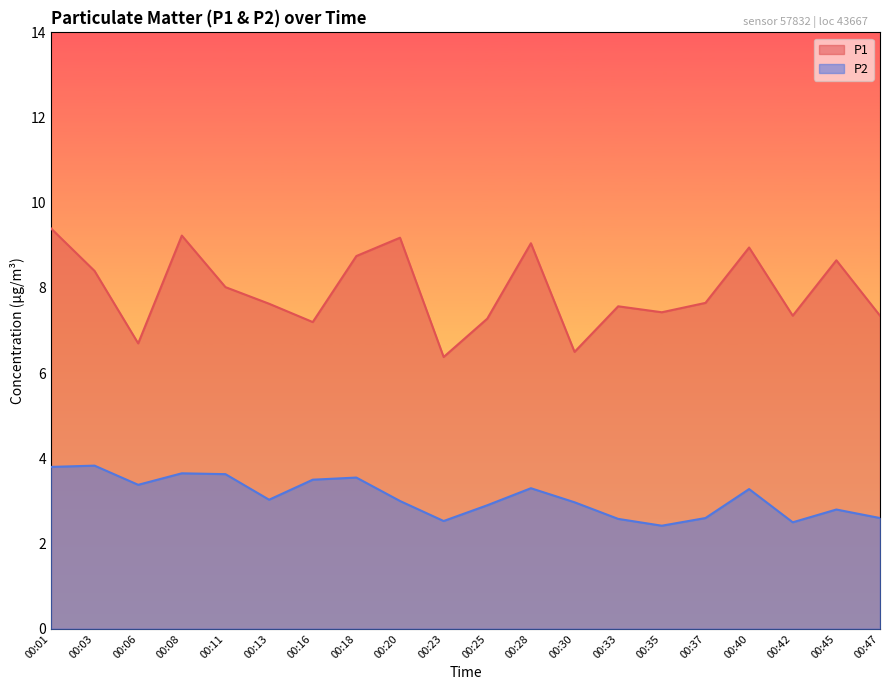

What is the sum of all P2 values?

61.9